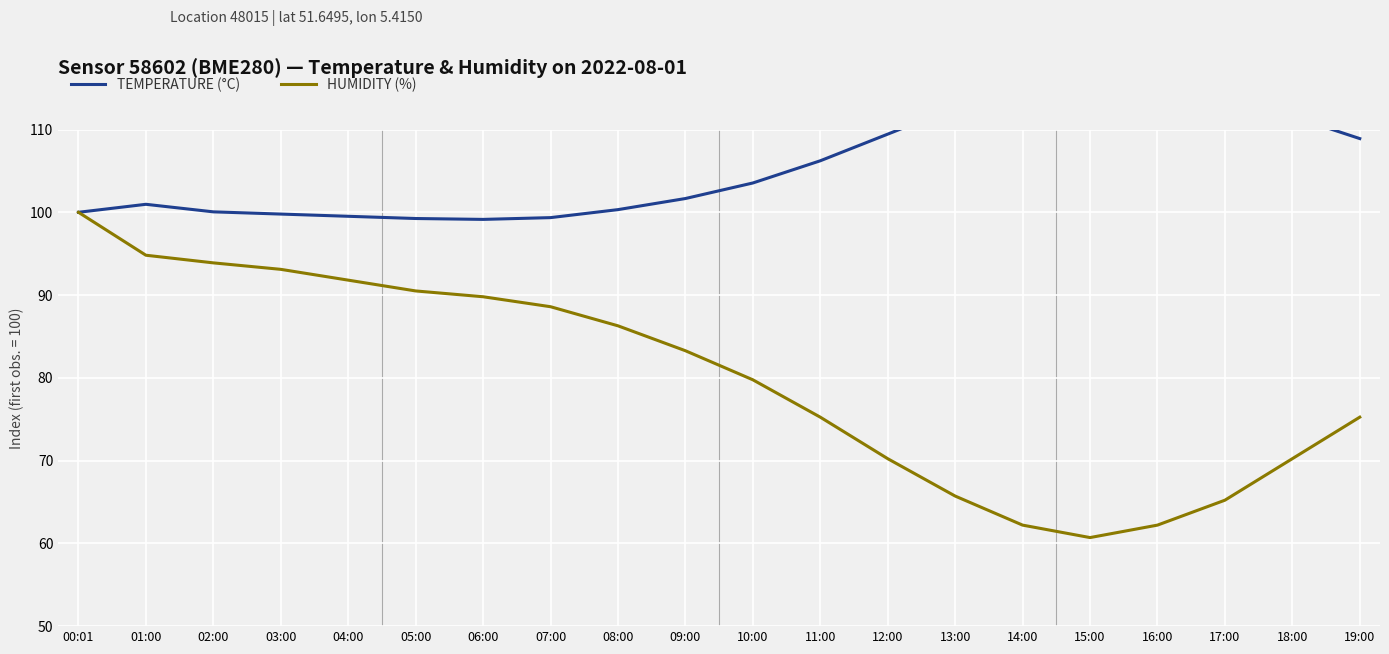

What is the sum of all Humidity (%) values?

1598.8